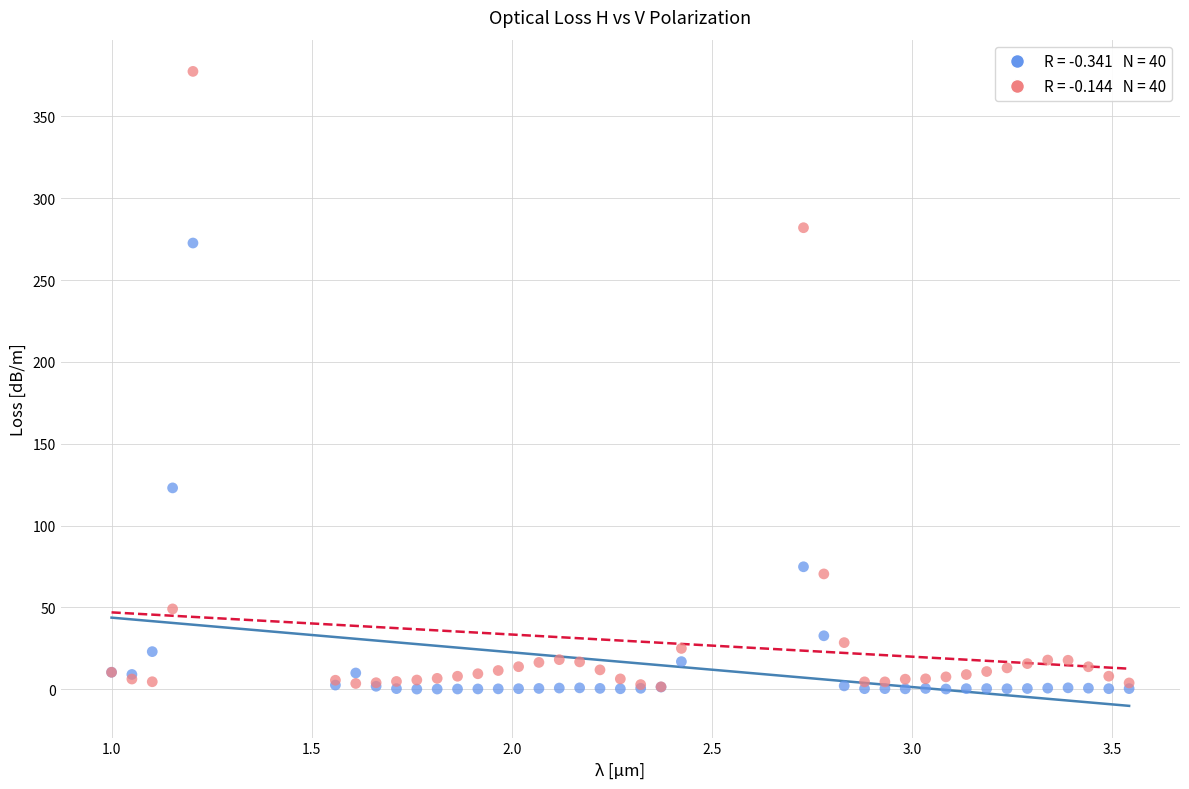

Across all series, what Y value is closest to 188?

123.0